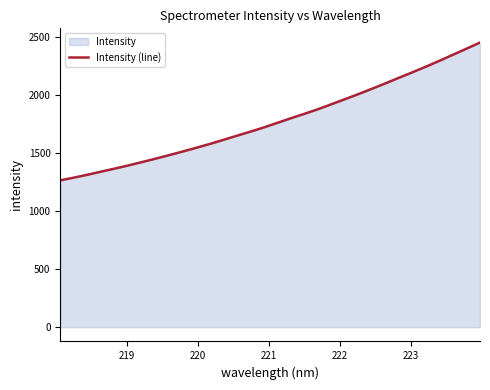

How many lines are shown in the chart?

1